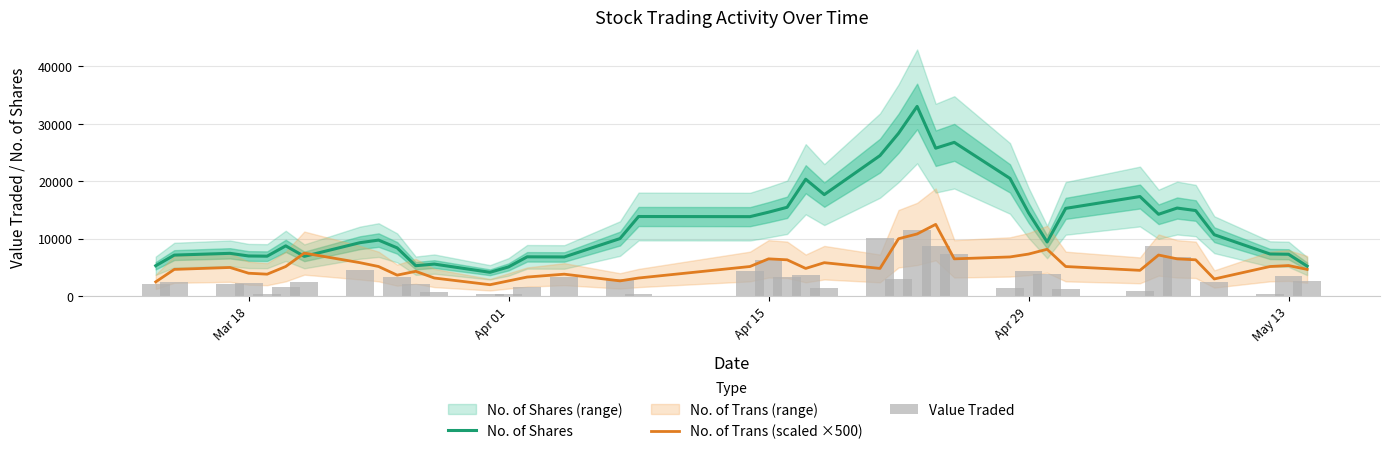

Rank the series by their average value, from lowest to highest.

Value Traded, No. of Trans (scaled ×500), No. of Shares